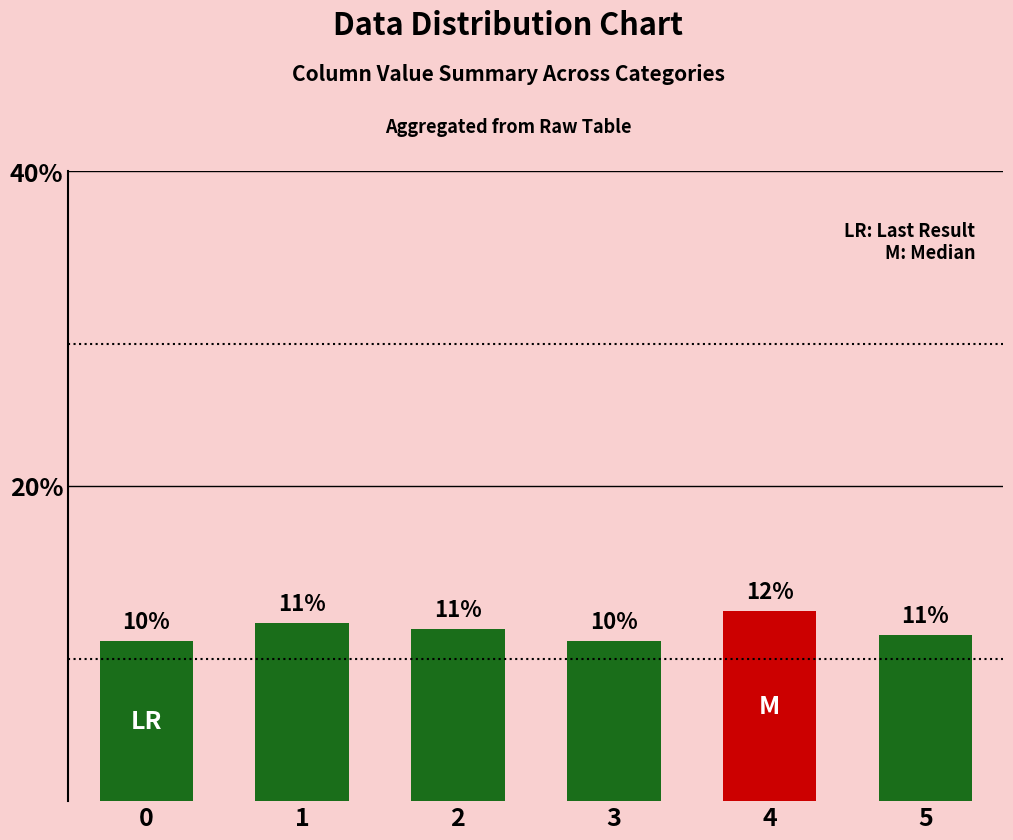

Which label corresponds to the largest value in the chart?

4